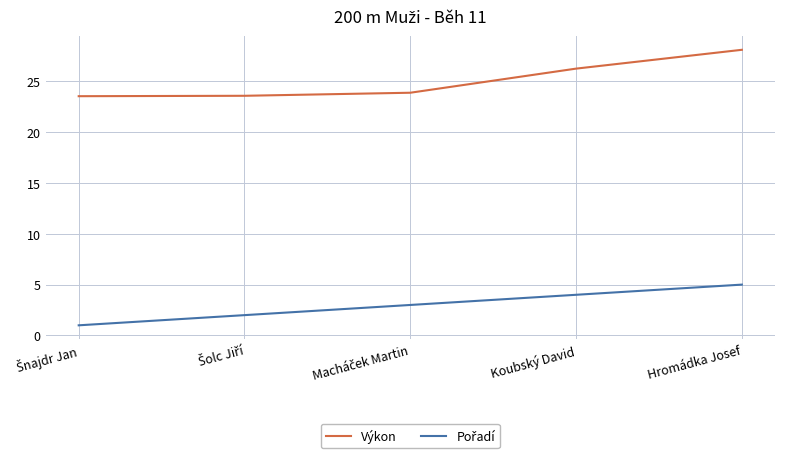

What is the difference between the highest and lowest values at Hromádka Josef?

23.1